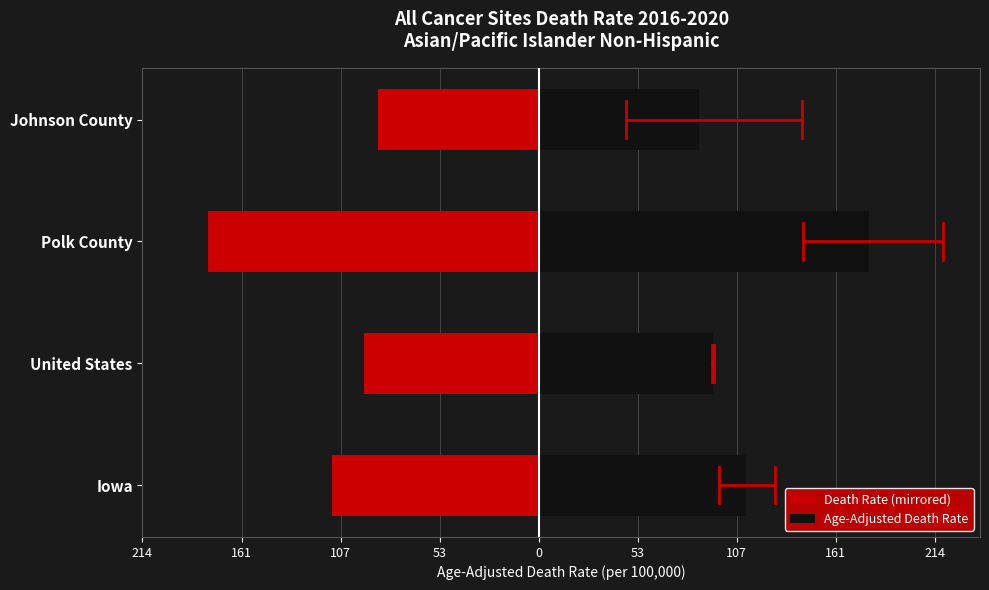

Which series has the largest total across all categories?

Age-Adjusted Death Rate